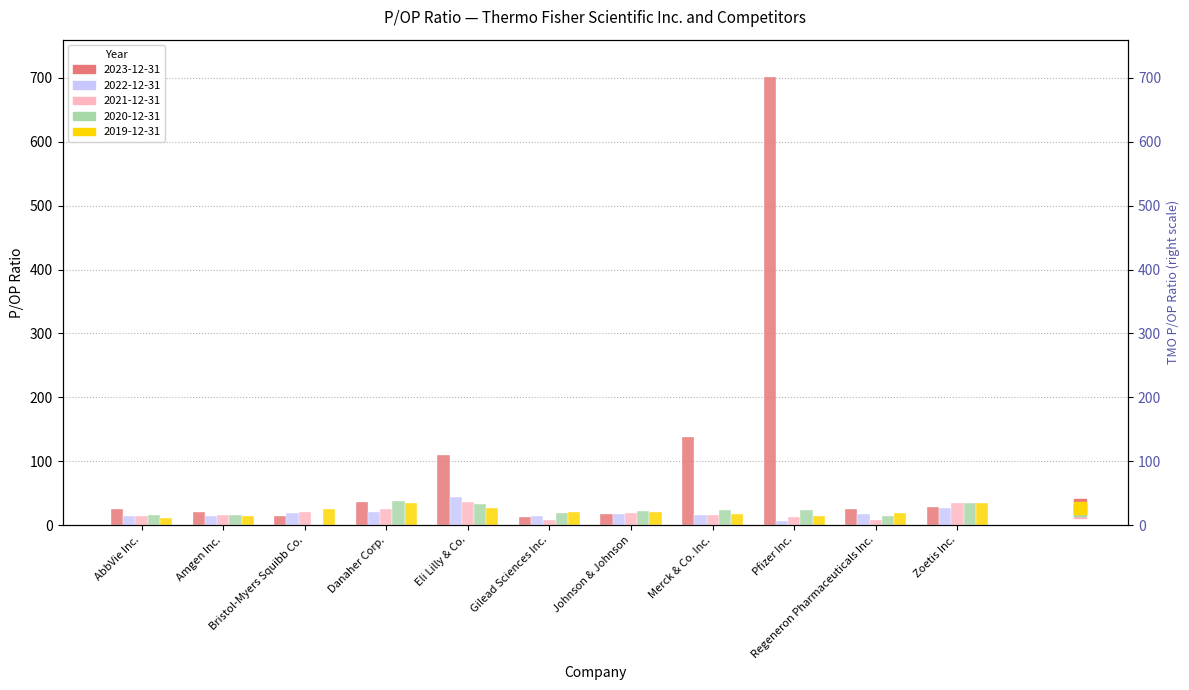

What is the label of the 5th bar from the right?

Johnson & Johnson